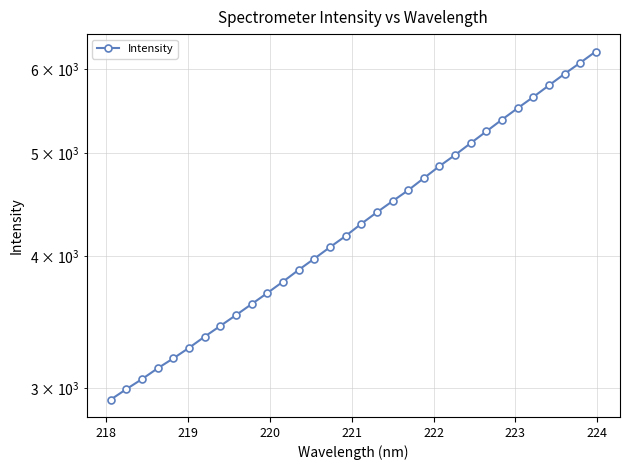

What is the maximum value shown in the chart?

6239.0